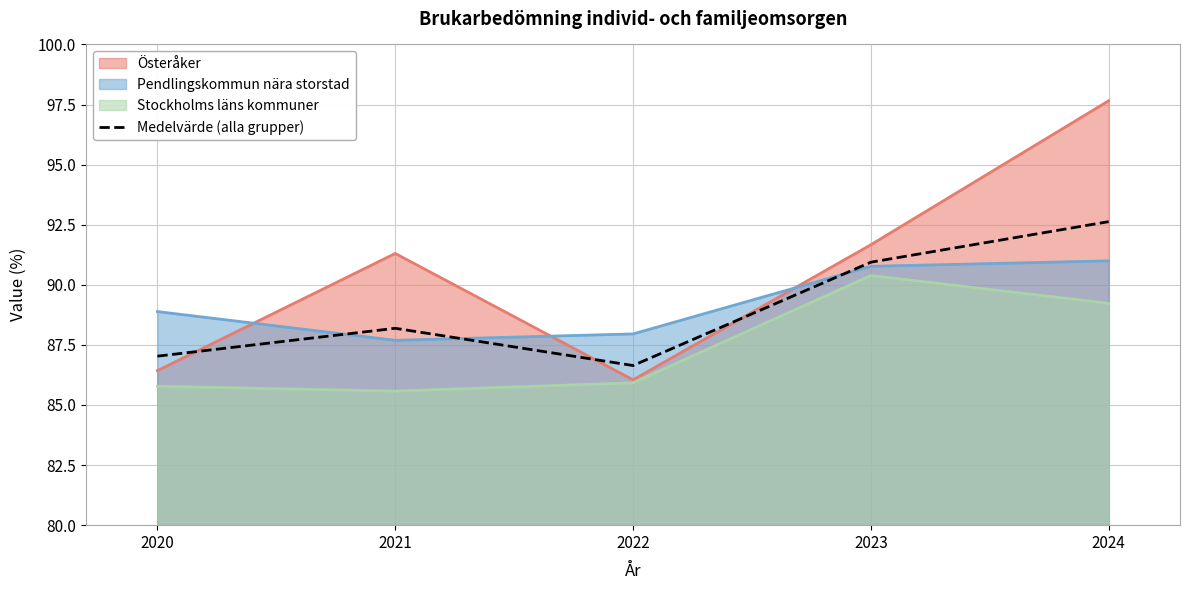

Rank the categories by value from highest to lowest.

2024, 2023, 2021, 2020, 2022